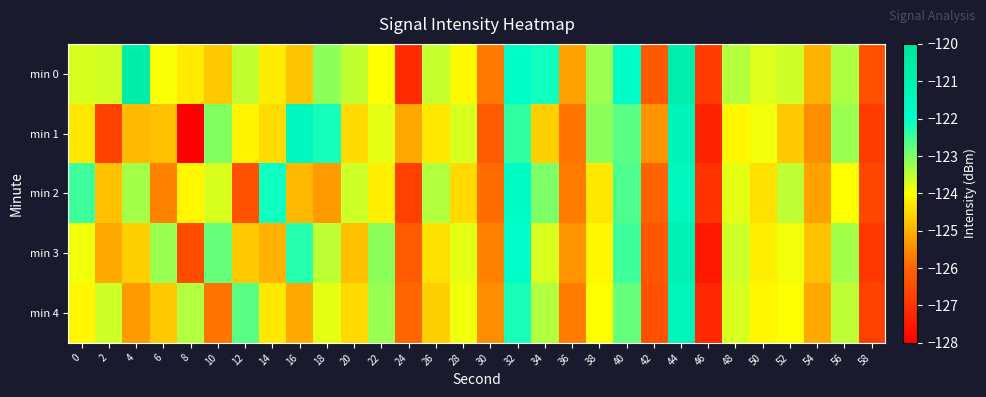

Count the number of categories in the chart.

30